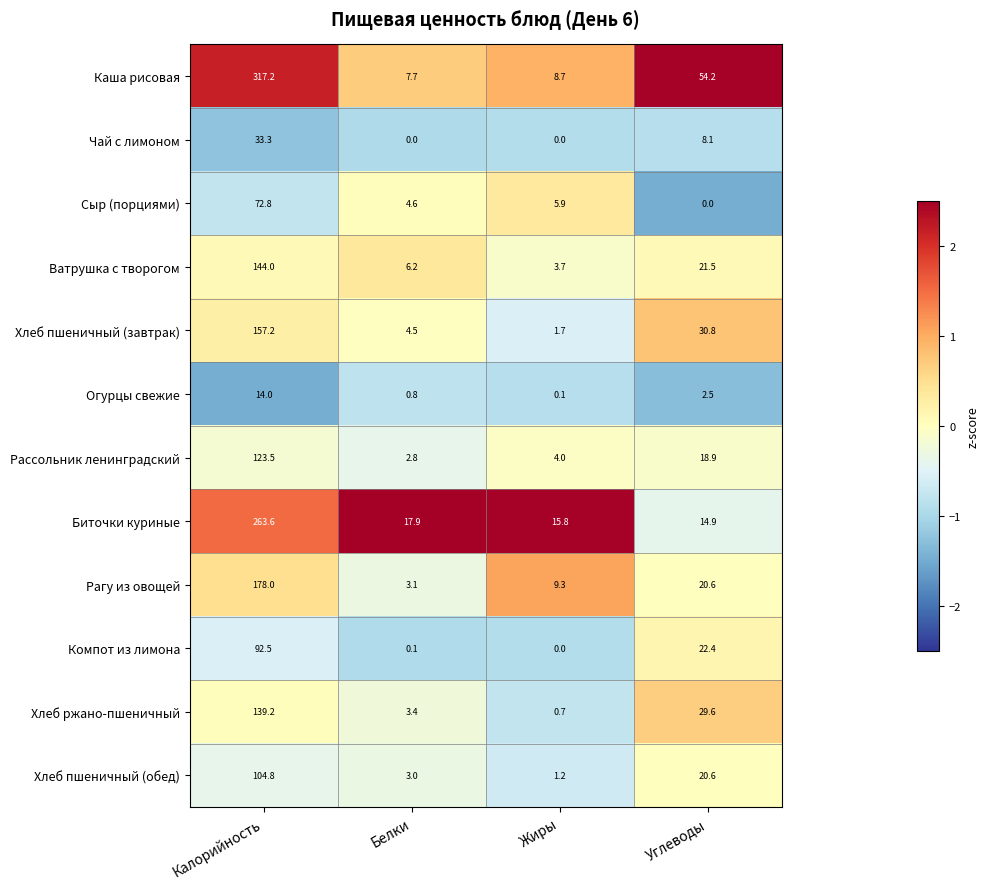

The Каша рисовая series shows 517.2 at Калорийность. True or false?

False